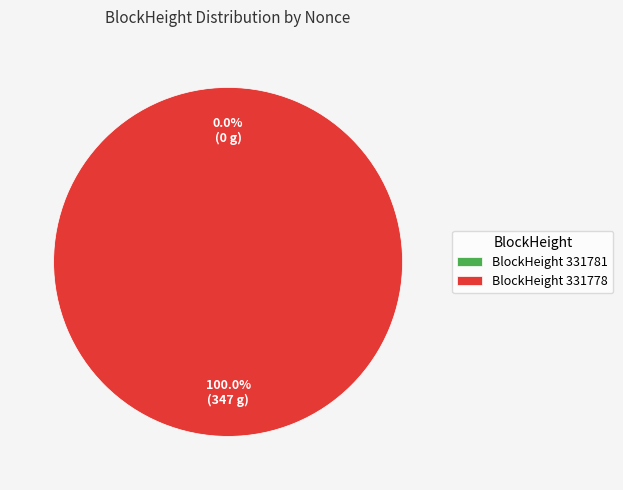

Is there a majority slice in this chart?

Yes